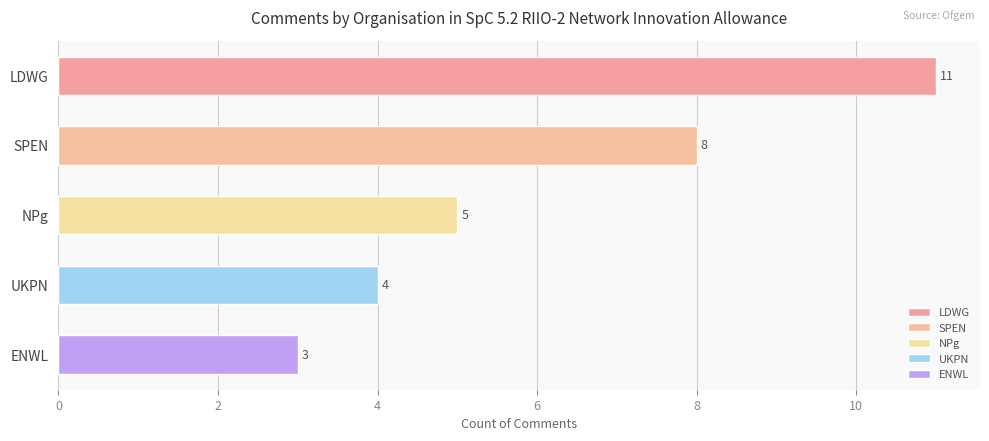

True or false: the data shows 5 at UKPN.

False